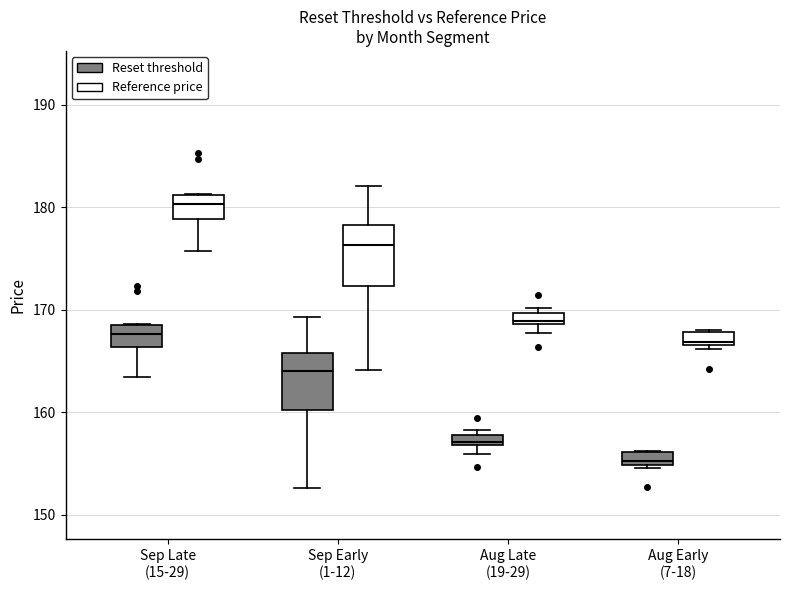

Where is the upper edge of the box for Aug Late (19-29) (Reference price) on the y-axis? The values are not printed on the chart, so give them approximately, as read against the axis.

170